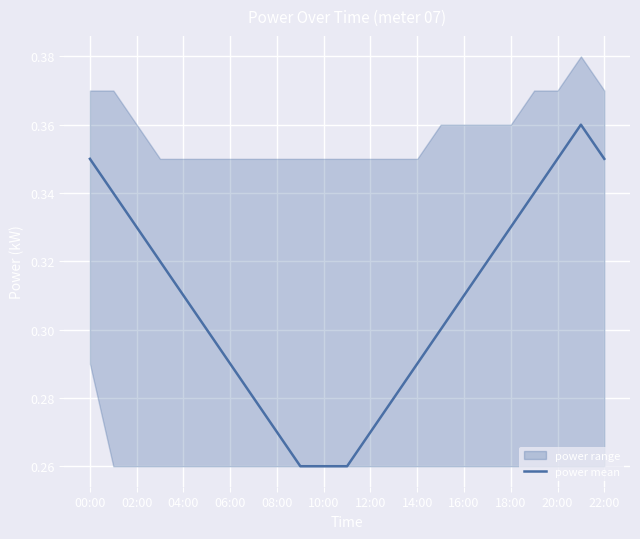

What is the value of the 5th point from the left?

0.3